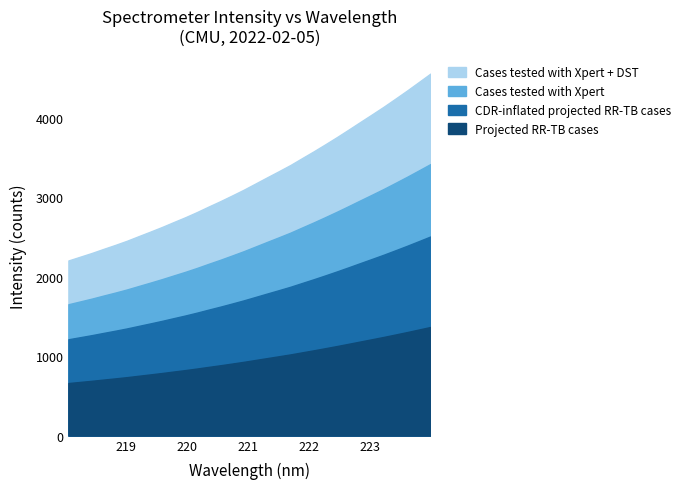

Rank the categories by value from highest to lowest.

223.9802, 223.7895, 223.5987, 223.408, 223.2172, 223.0264, 222.8355, 222.6447, 222.4538, 222.263, 222.0721, 221.8812, 221.6902, 221.4993, 221.3083, 221.1174, 220.9264, 220.7354, 220.5444, 220.3533, 220.1623, 219.9712, 219.7801, 219.589, 219.3979, 219.2067, 219.0156, 218.8244, 218.6332, 218.442, 218.2508, 218.0596